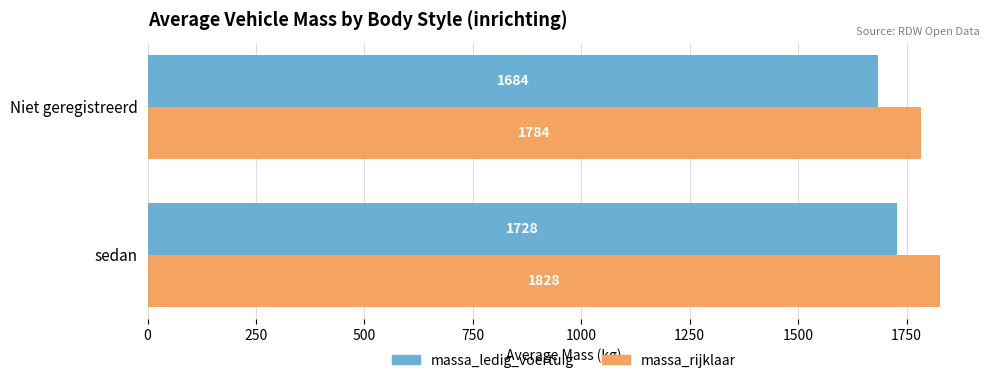

List the series in order of their peak value, highest first.

massa_rijklaar, massa_ledig_voertuig